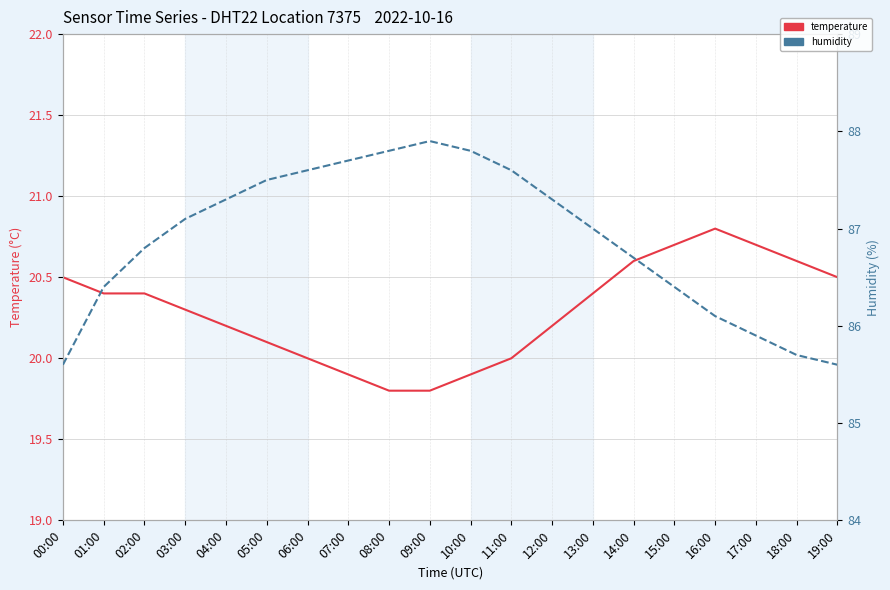

How many values in the temperature series are below 20?

4